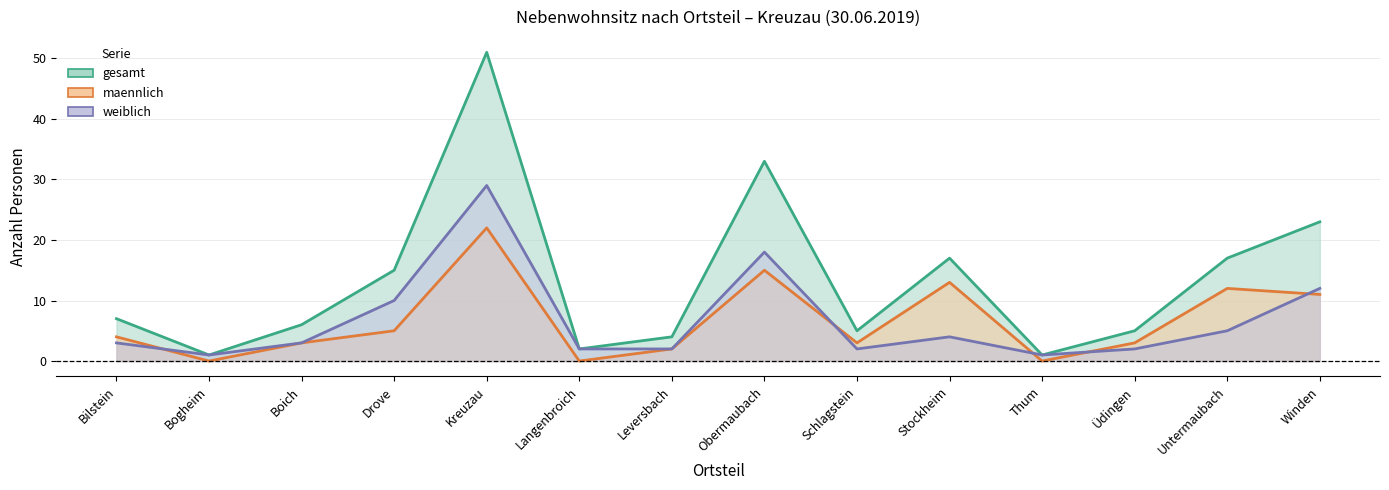

How many interior local peaks does the maennlich series have?

4